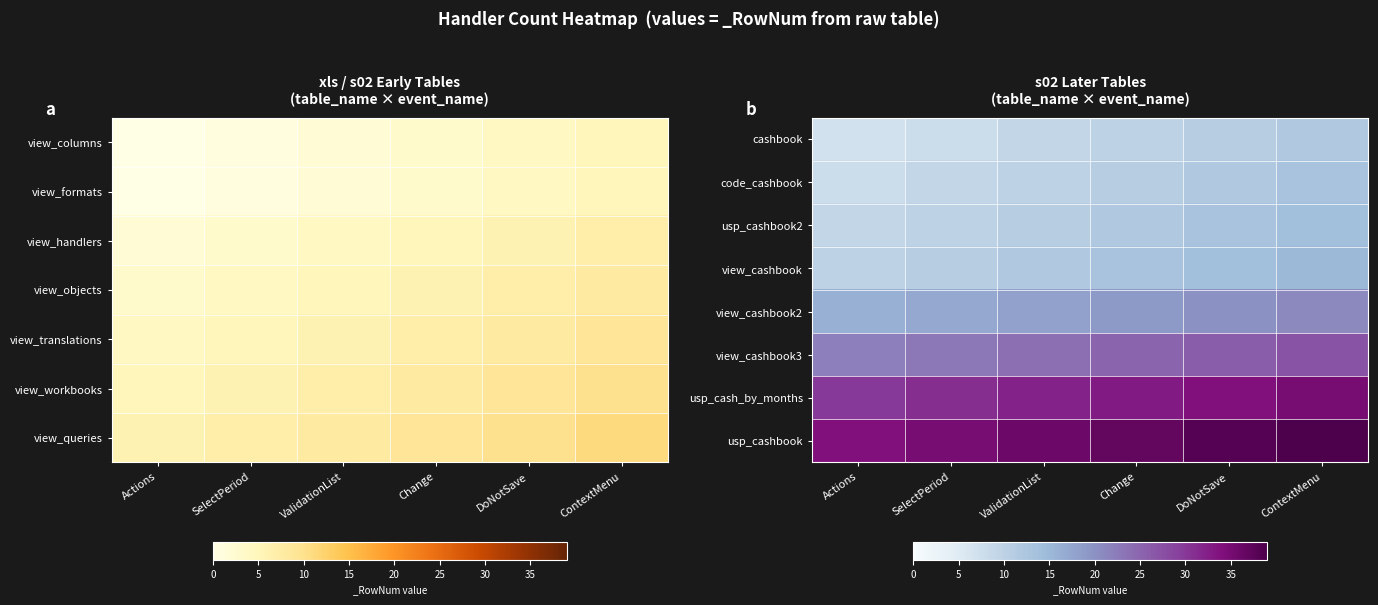

Read the cashbook value at Change.

10